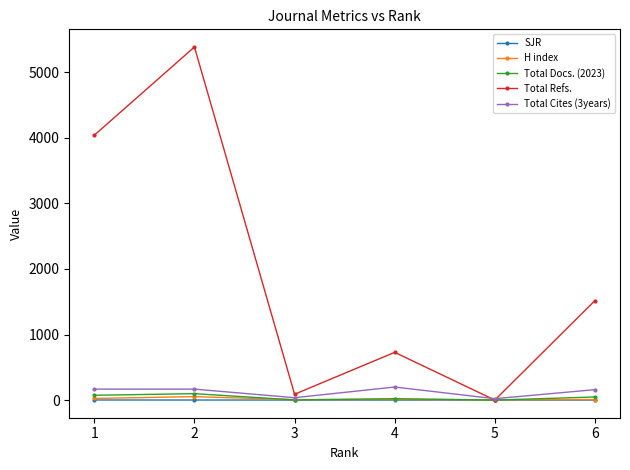

What is the difference between the maximum and minimum values in the Total Refs. series?

5386.0